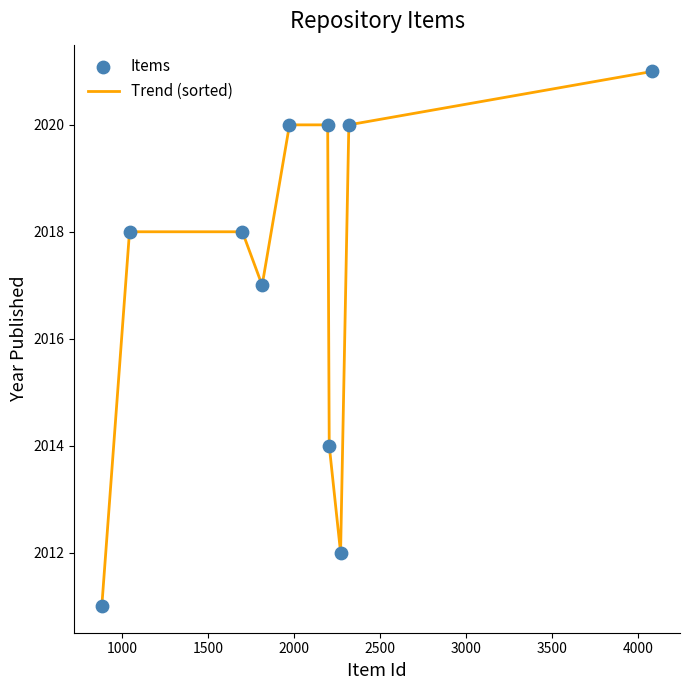

What is the maximum value shown in the chart?

2021